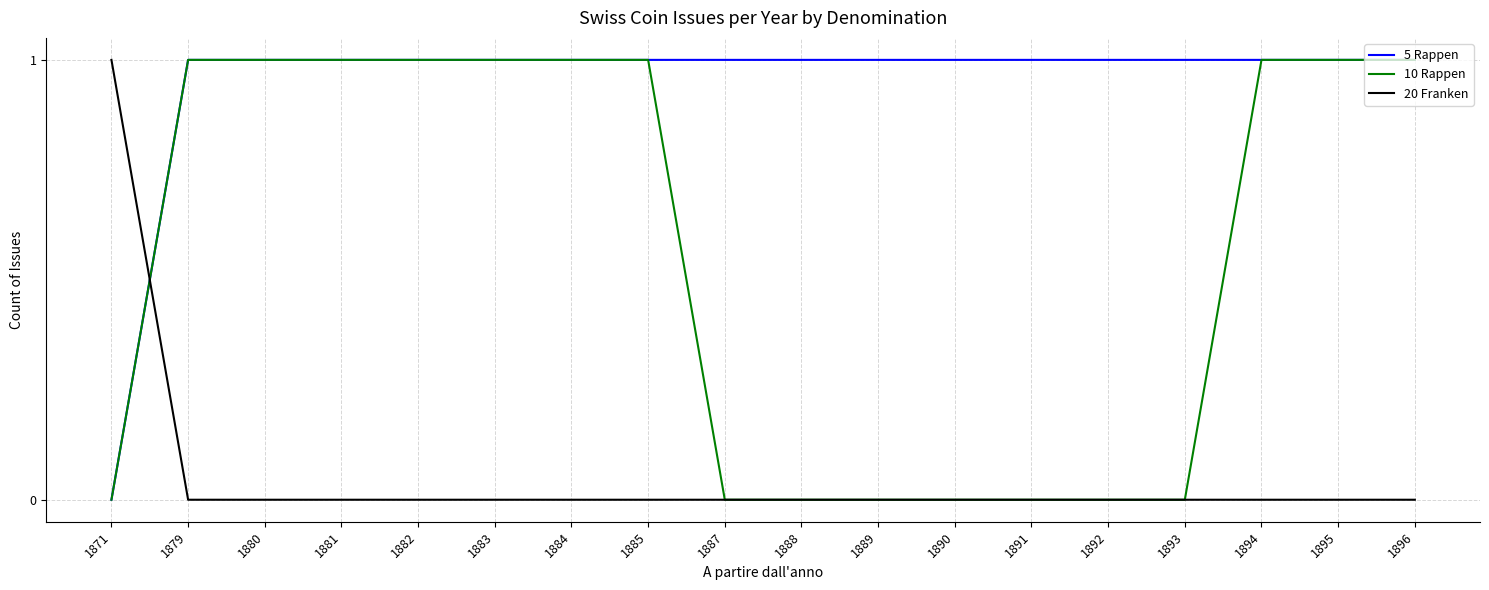

How many lines are shown in the chart?

3